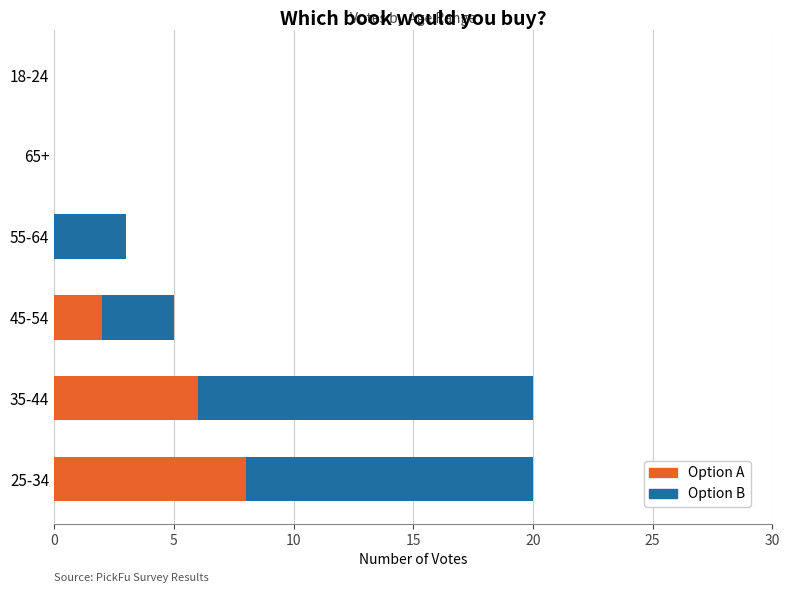

True or false: Option A has a value of 0 at 18-24.

True